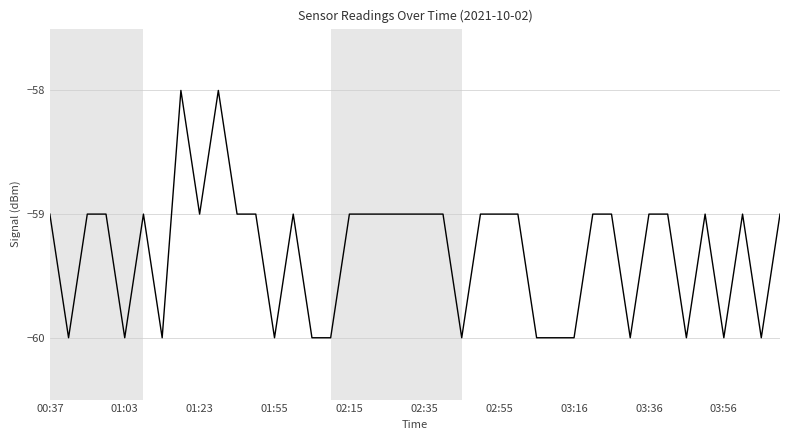

What is the minimum value shown in the chart?

-60